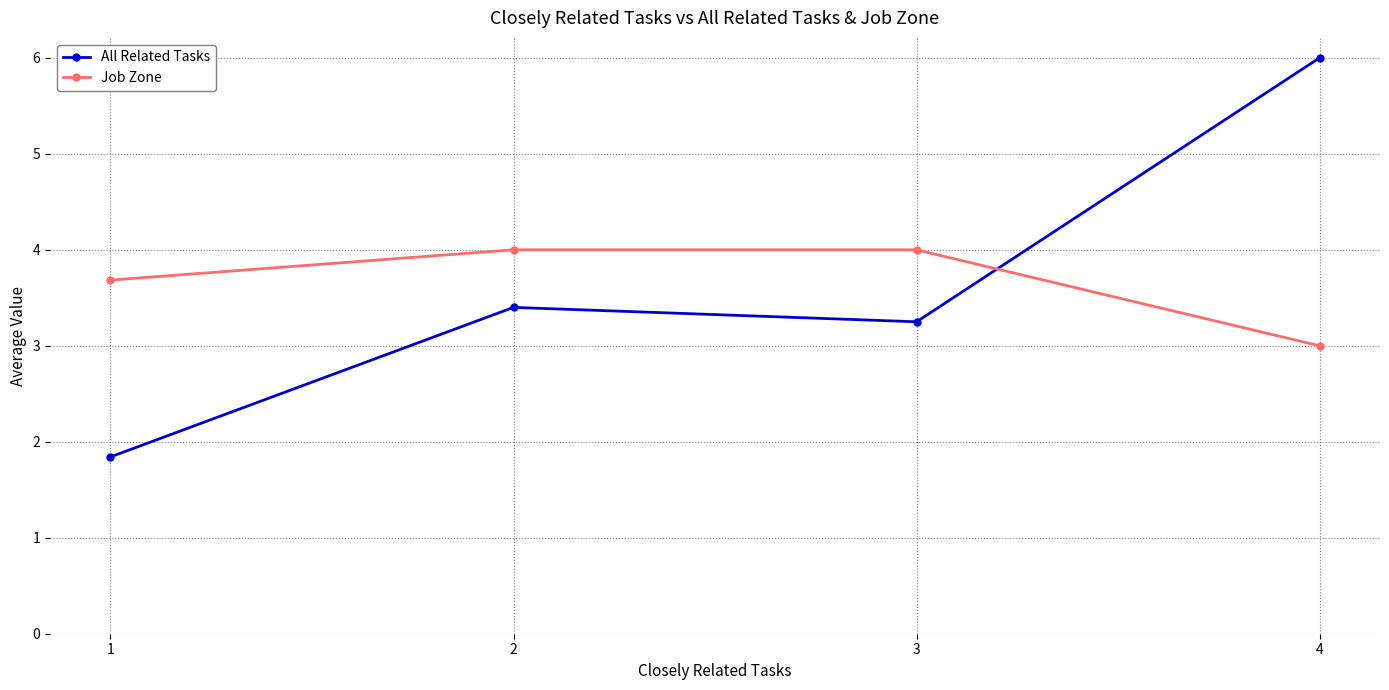

What is the total value across all series at 2?

7.4